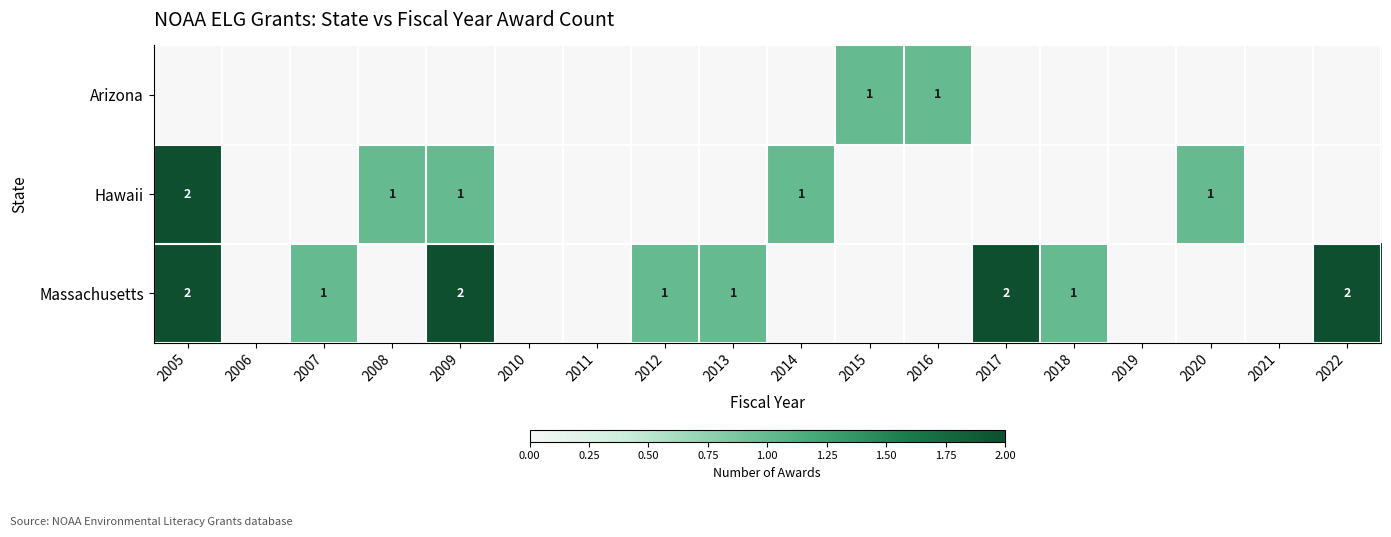

The Hawaii series shows 1 at 2009. True or false?

True